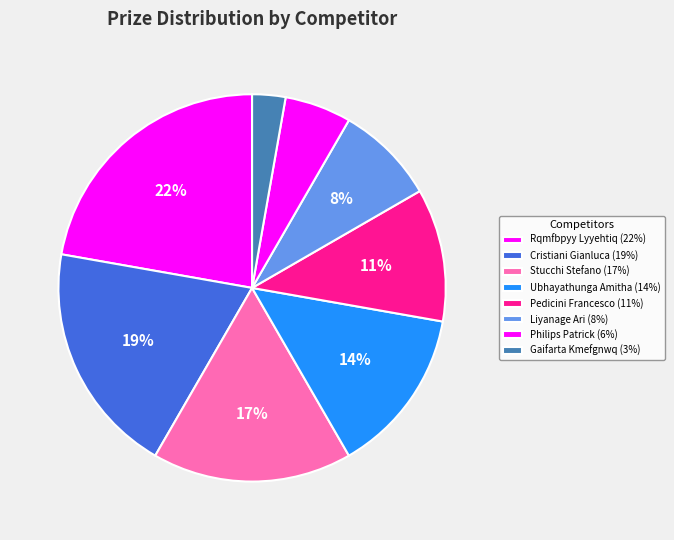

What is the largest slice in the pie chart?

Rqmfbpyy Lyyehtiq